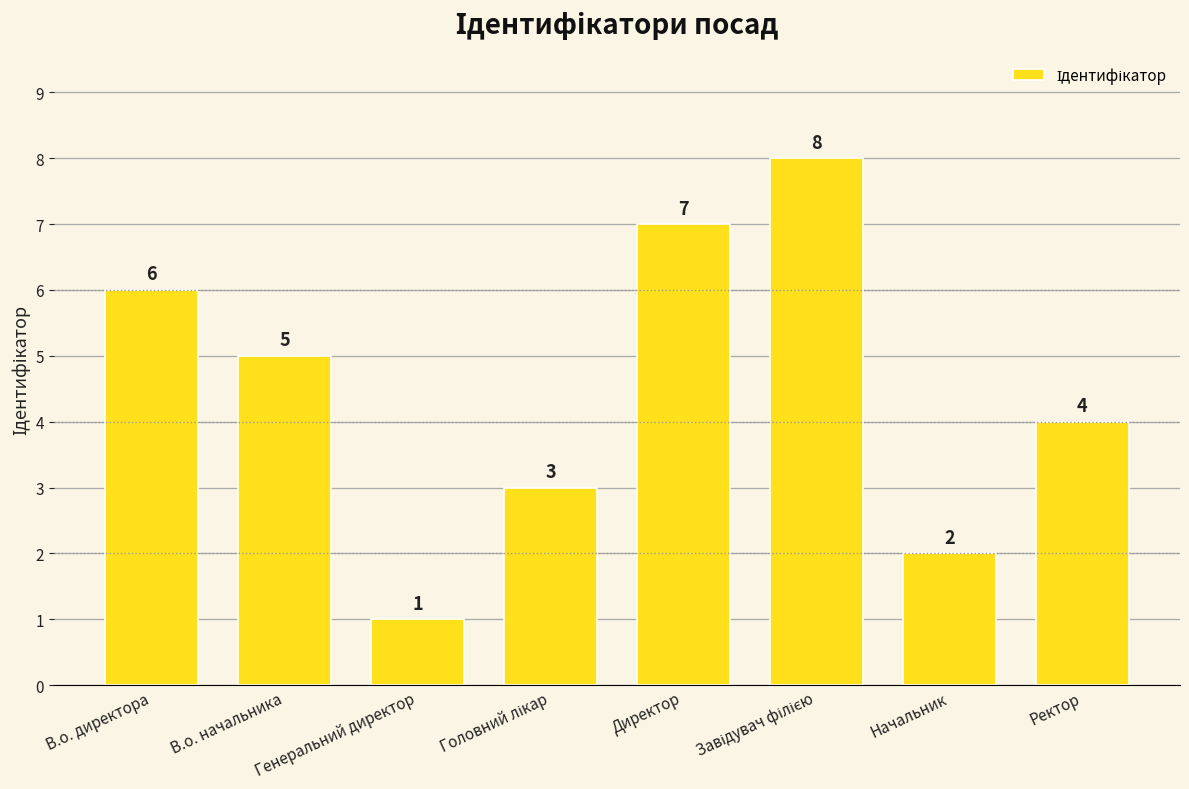

Where is the data nearest to the value 4?

Ректор